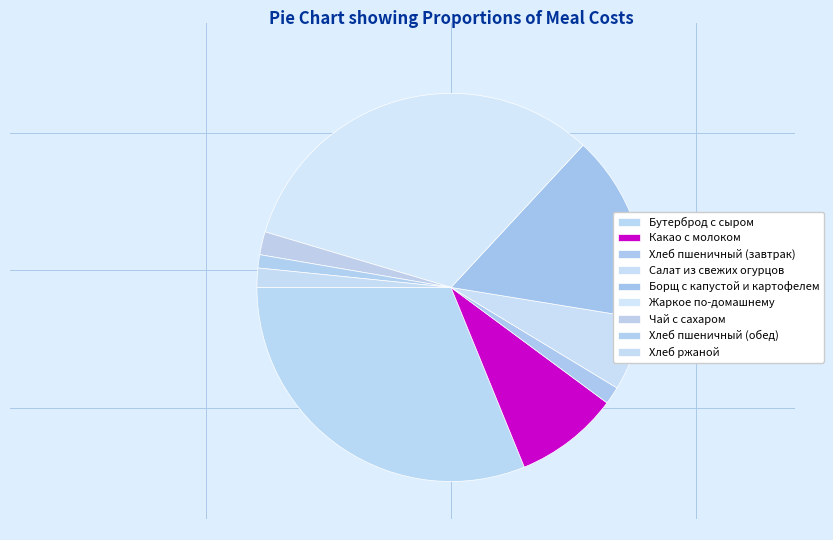

Is there any slice that represents more than half of the pie?

No